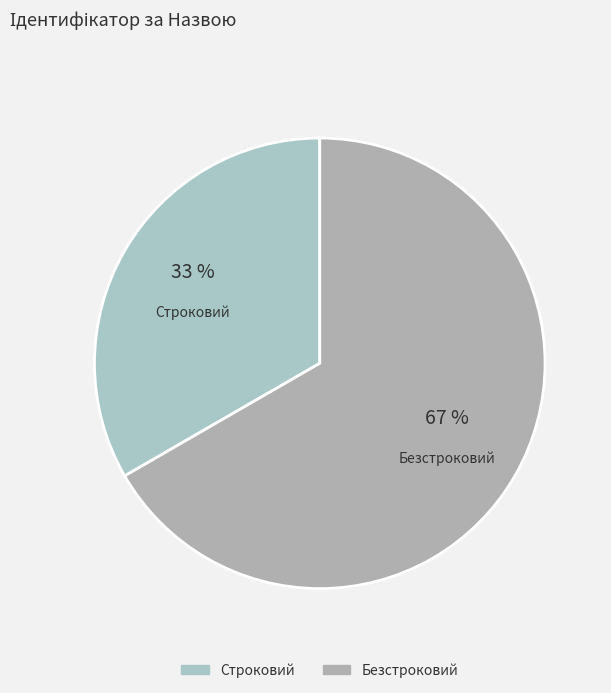

Is Безстроковий the majority of the pie?

Yes